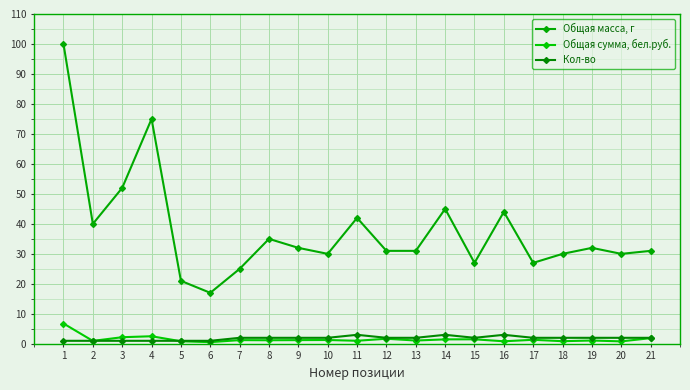

At how many categories does at least one series exceed 14?

21